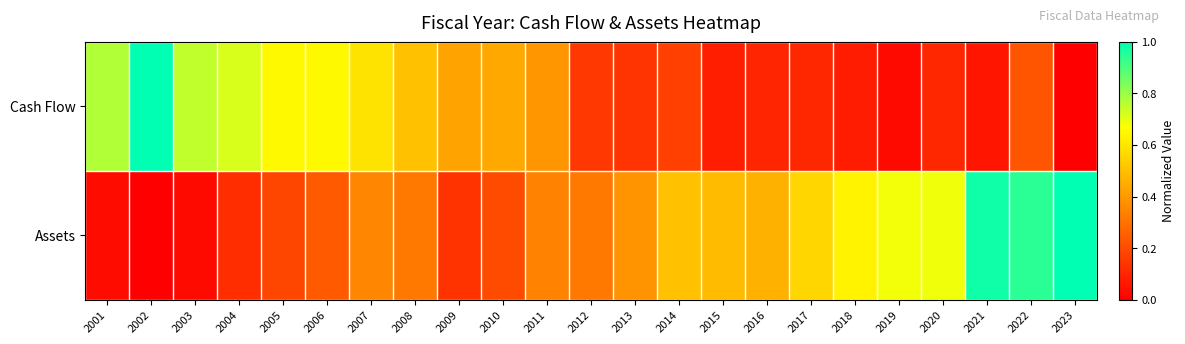

Rank the series by their maximum value, from highest to lowest.

Cash Flow, Assets